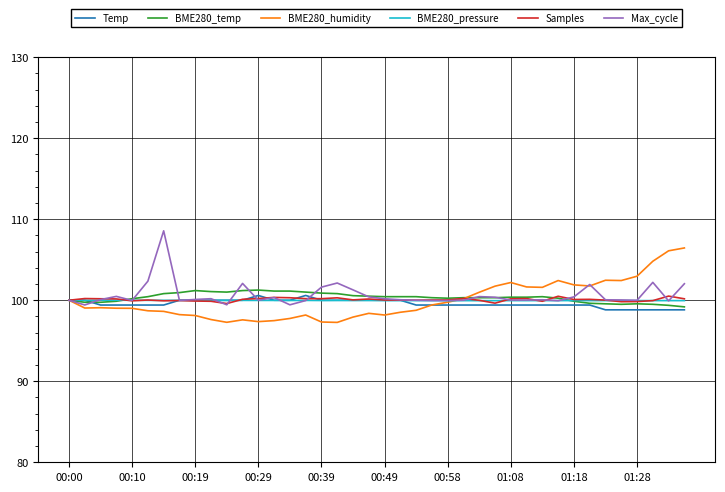

What is the difference between the maximum and minimum values in the Temp series?

1.8